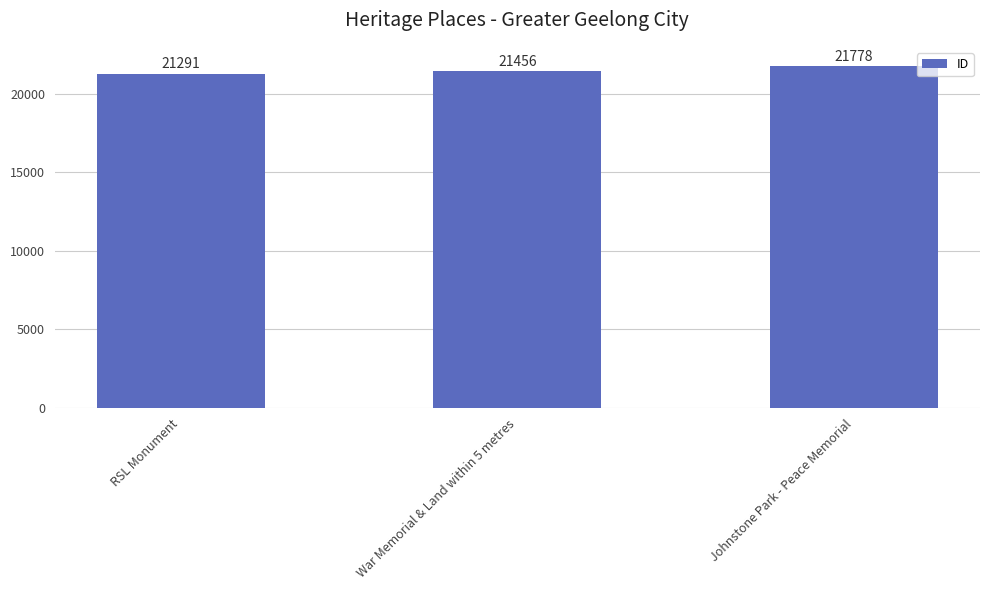

What is the difference between the maximum and minimum values?

487